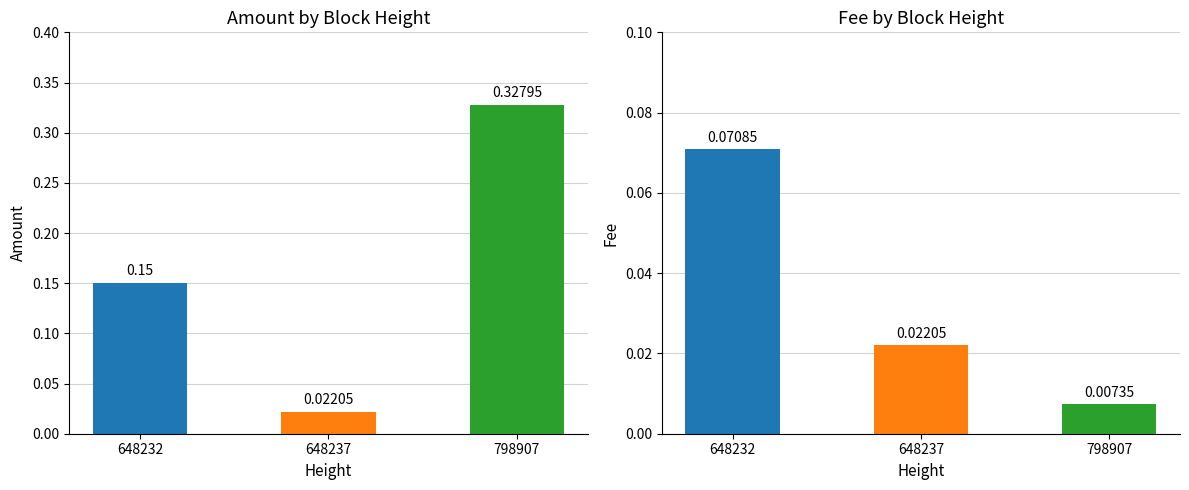

Reading left to right, extract all data points from this chart.

Amount: 648232=0.1	648237=0.0	798907=0.3
Fee: 648232=0.1	648237=0.0	798907=0.0